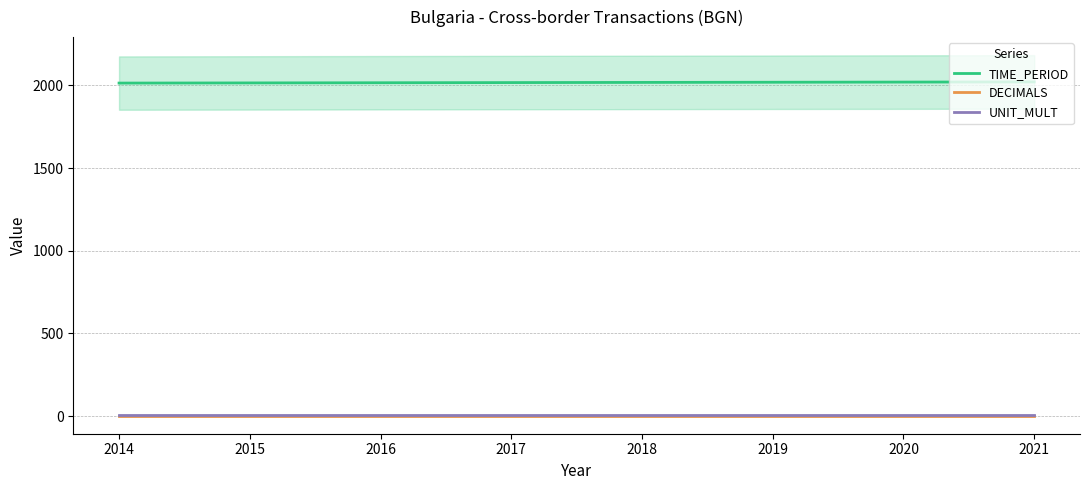

Is the value of TIME_PERIOD at 2018 greater than the value of UNIT_MULT at 2018?

Yes